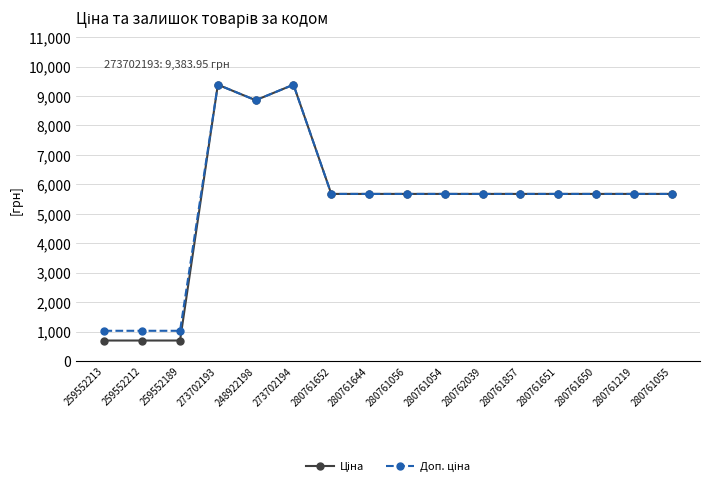

What is the label of the 2nd point from the right?

280761219